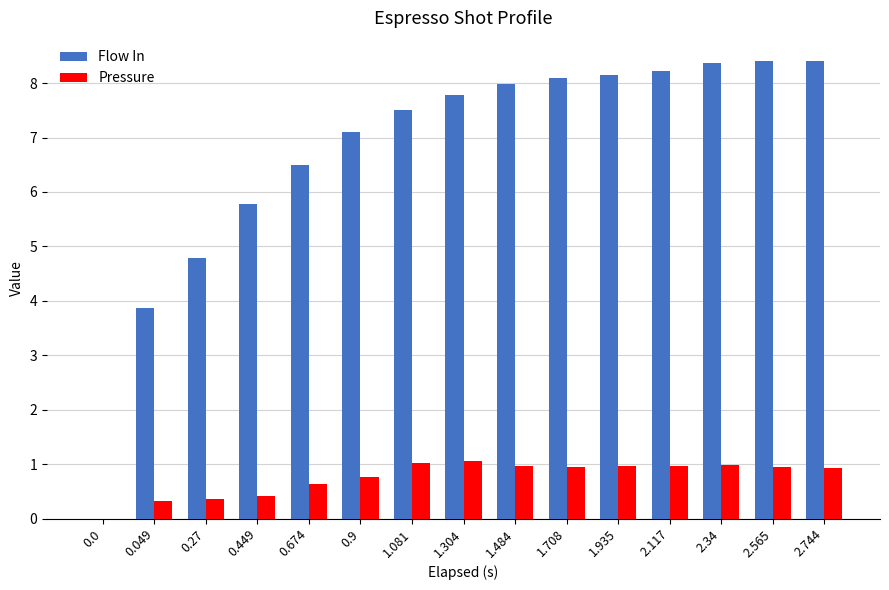

Is the value of Pressure at 0.0 greater than the value of Flow In at 1.935?

No